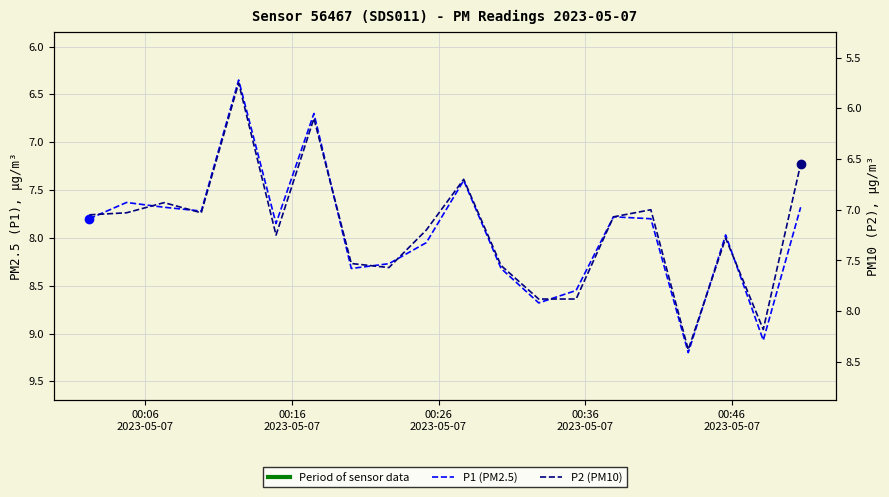

In P2, how many points are lower than both neighbors (excluding endpoints)?

6